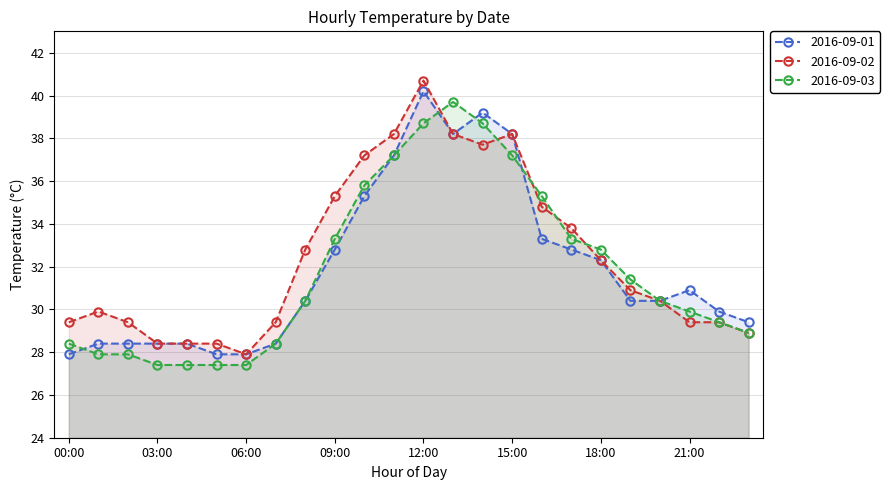

Reading left to right, list all the values displayed in this chart.

2016-09-01: 27.9	28.4	28.4	28.4	28.4	27.9	27.9	28.4	30.4	32.8	35.3	37.2	40.2	38.2	39.2	38.2	33.3	32.8	32.3	30.4	30.4	30.9	29.9	29.4
2016-09-02: 29.4	29.9	29.4	28.4	28.4	28.4	27.9	29.4	32.8	35.3	37.2	38.2	40.7	38.2	37.7	38.2	34.8	33.8	32.3	30.9	30.4	29.4	29.4	28.9
2016-09-03: 28.4	27.9	27.9	27.4	27.4	27.4	27.4	28.4	30.4	33.3	35.8	37.2	38.7	39.7	38.7	37.2	35.3	33.3	32.8	31.4	30.4	29.9	29.4	28.9